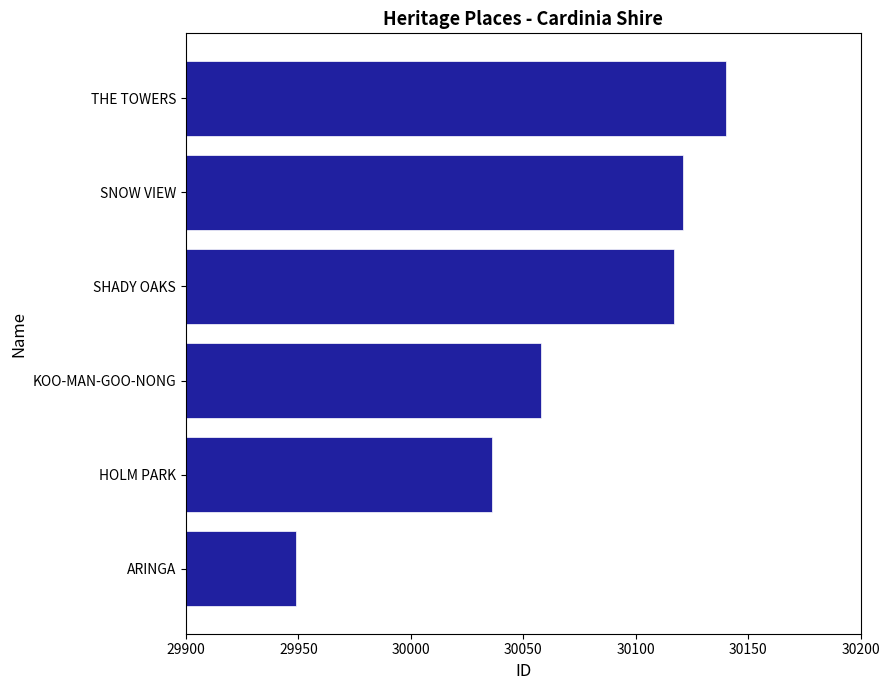

Reading bottom to top, transcribe all the data shown in this chart.

29949	30036	30058	30117	30121	30140